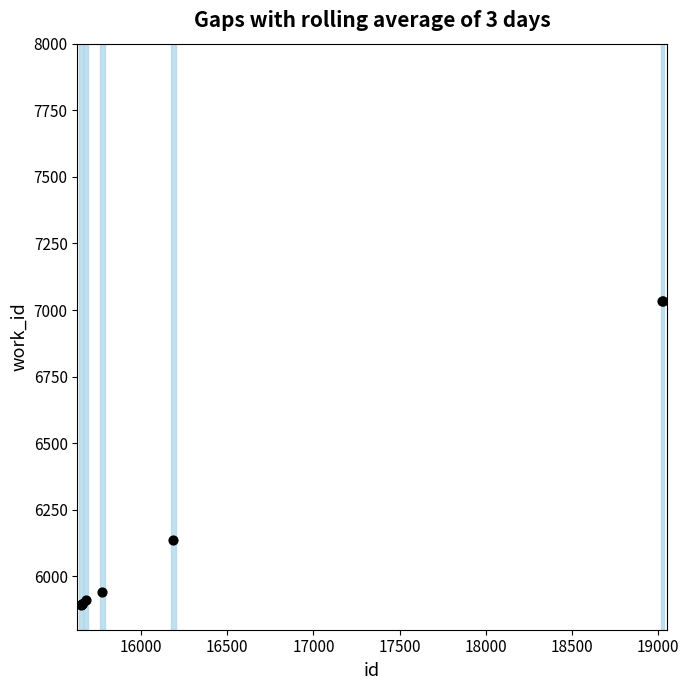

What Y value in the scatter plot is closest to 6462?

6135